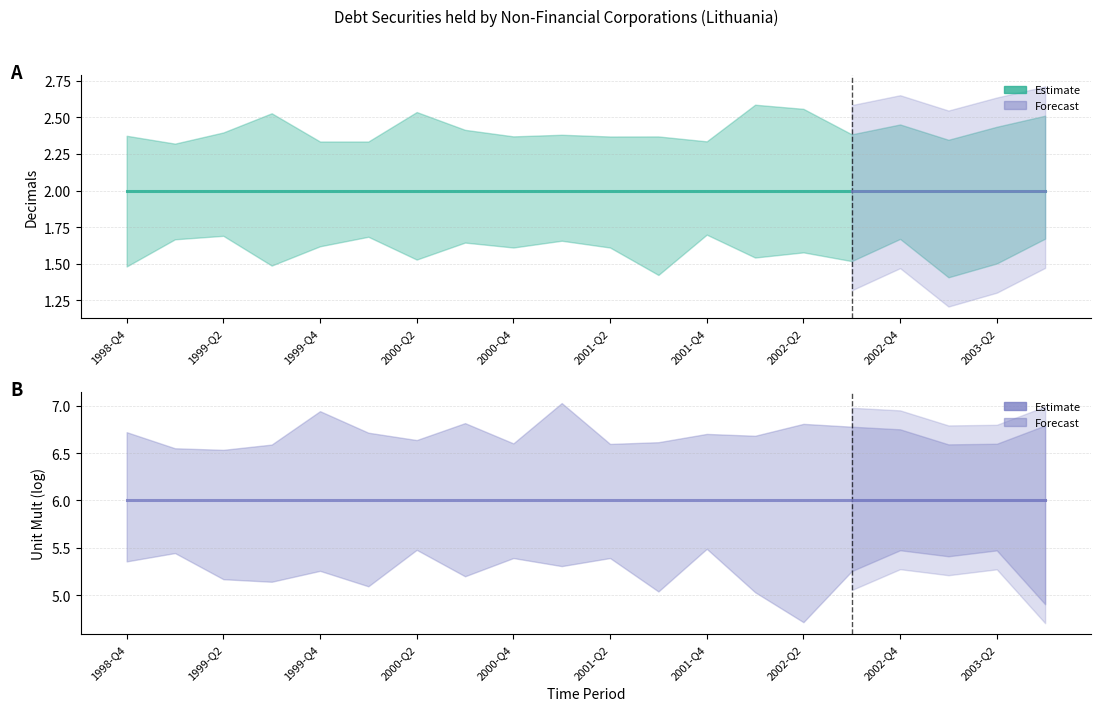

How many lines are shown in the chart?

2